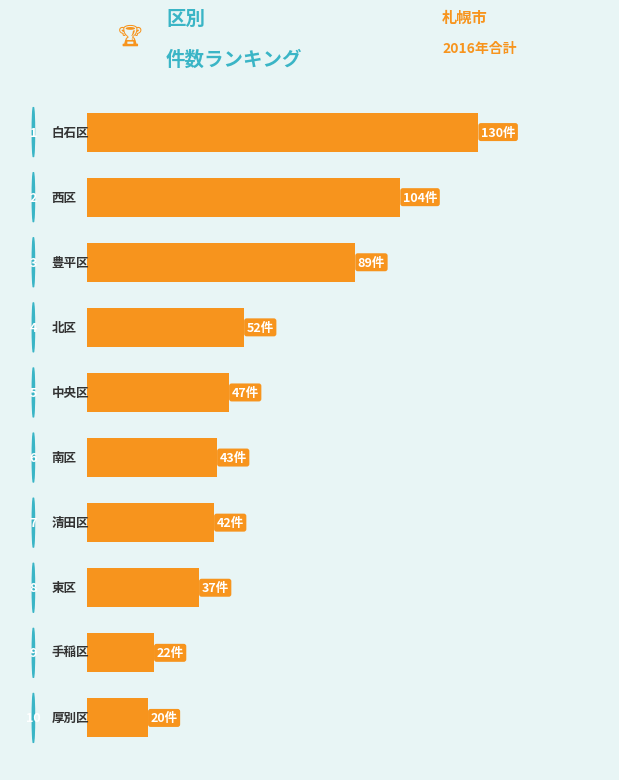

What is the sum of all values?

586